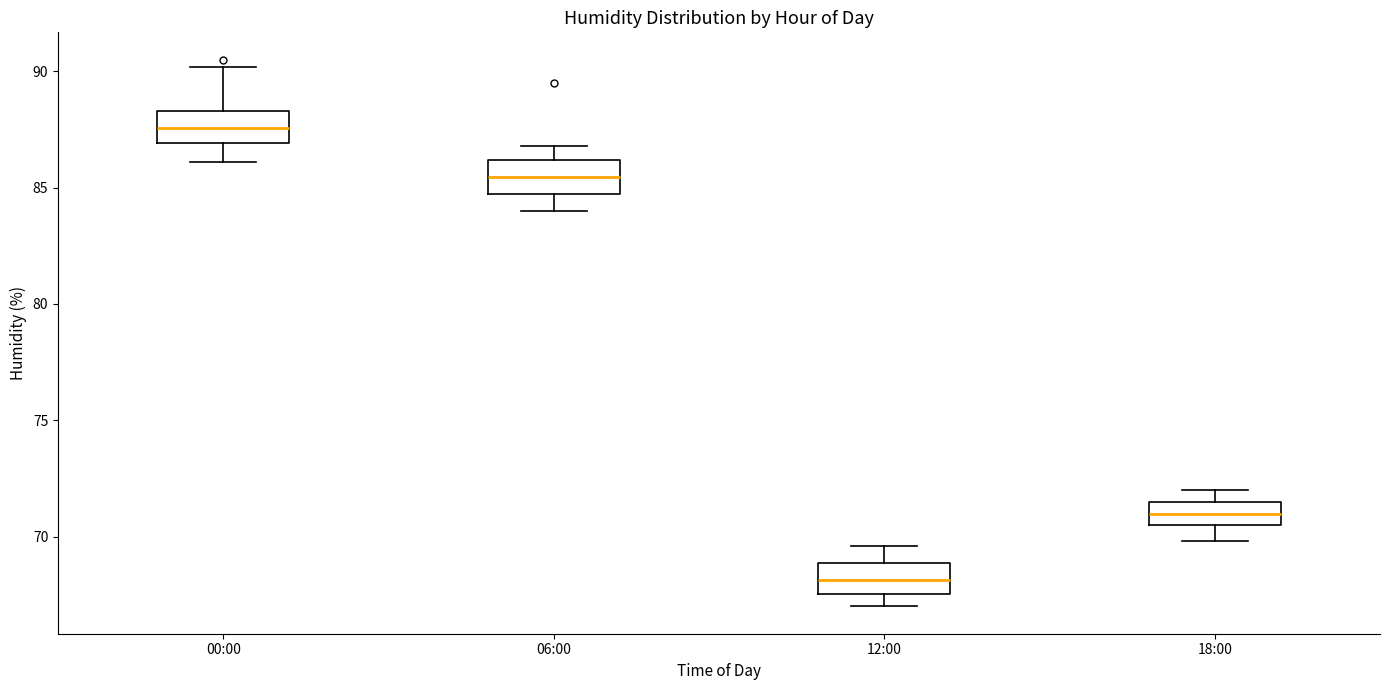

Reading left to right, transcribe this box plot: for each box, give where its median line is, the range the box spans, and where its two whiskers end, as read against the y-axis. The values are not printed on the chart, so give them approximately, as read against the axis.

00:00: median 87.5, box 87.0 to 88.5, whiskers 86.0 to 90.0
06:00: median 85.5, box 84.5 to 86.0, whiskers 84.0 to 87.0
12:00: median 68.0, box 67.5 to 69.0, whiskers 67.0 to 69.5
18:00: median 71.0, box 70.5 to 71.5, whiskers 70.0 to 72.0